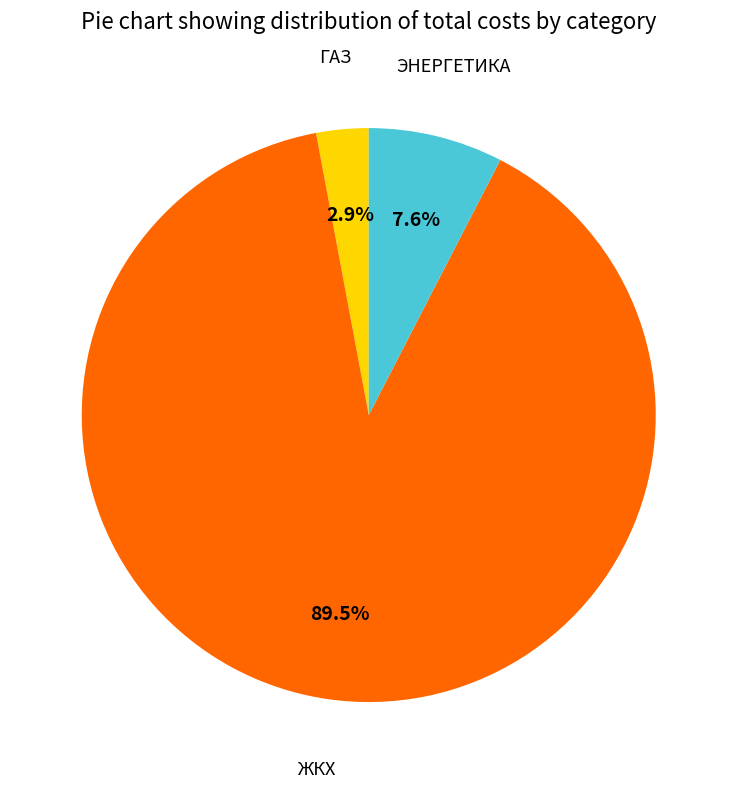

Does any single category account for the majority?

Yes